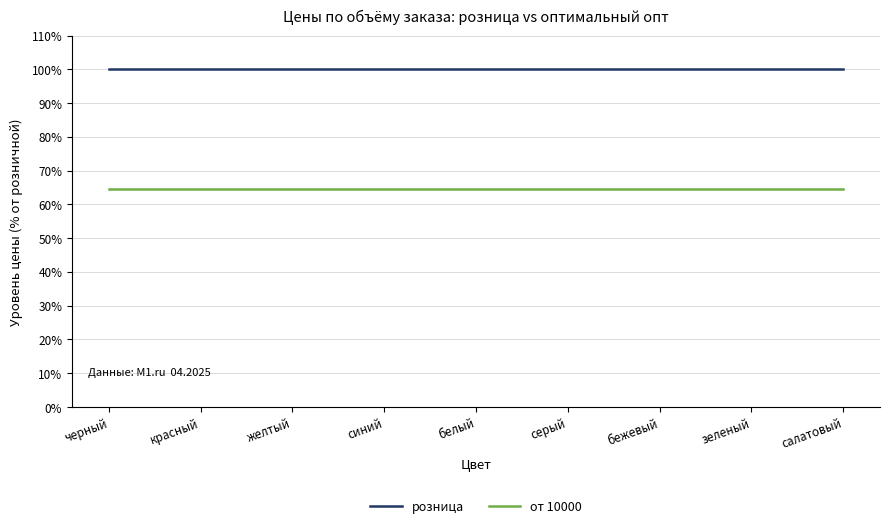

How many lines are shown in the chart?

2